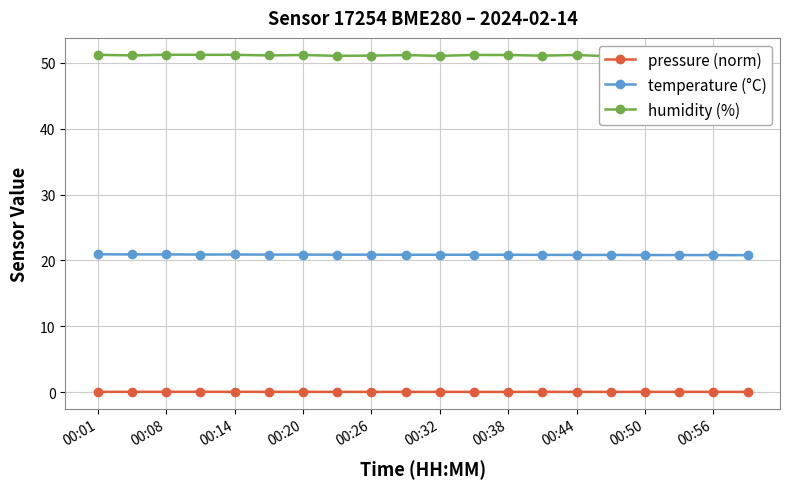

What is the minimum value for temperature (°C)?

20.8